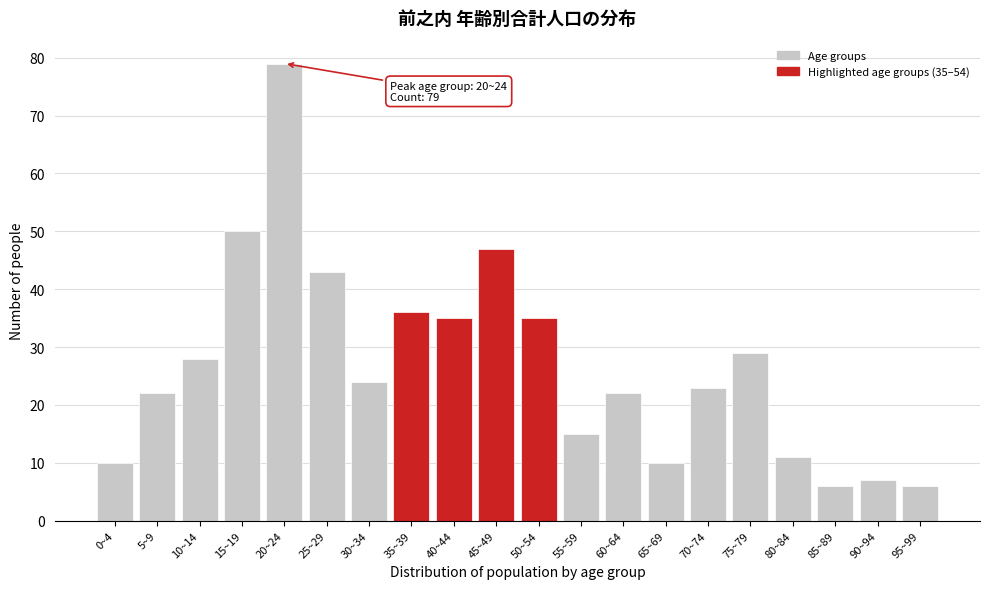

Reading left to right, extract all data points from this chart.

0~4=10	5~9=22	10~14=28	15~19=50	20~24=79	25~29=43	30~34=24	35~39=36	40~44=35	45~49=47	50~54=35	55~59=15	60~64=22	65~69=10	70~74=23	75~79=29	80~84=11	85~89=6	90~94=7	95~99=6